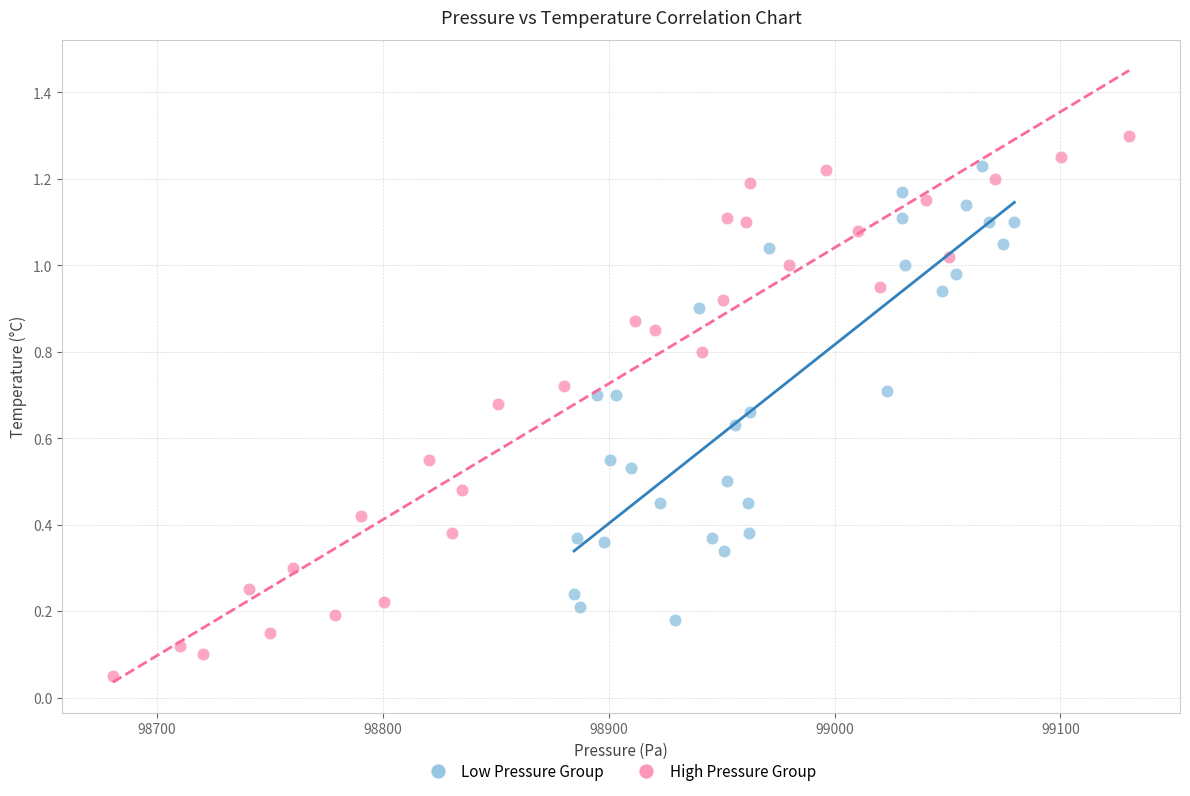

Which series reaches the minimum Y coordinate?

High Pressure Group